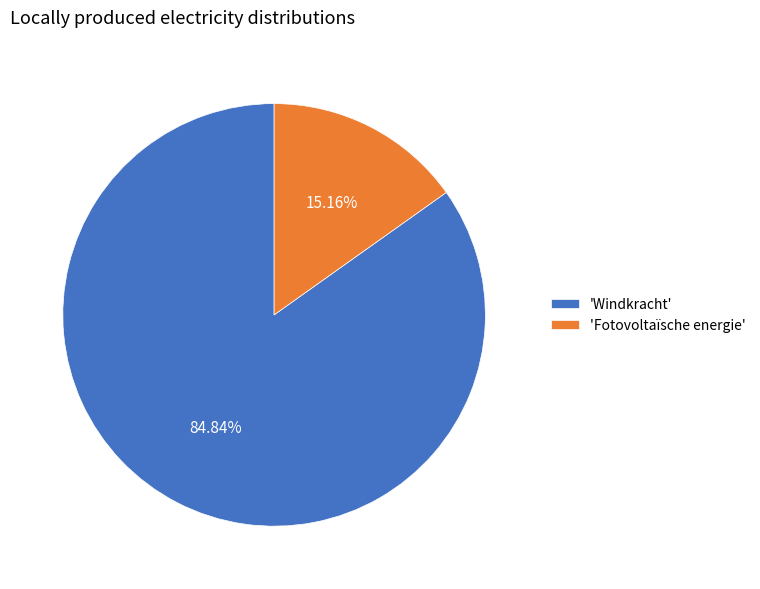

Do 'Windkracht' and 'Fotovoltaïsche energie' together represent more than half of the pie?

Yes